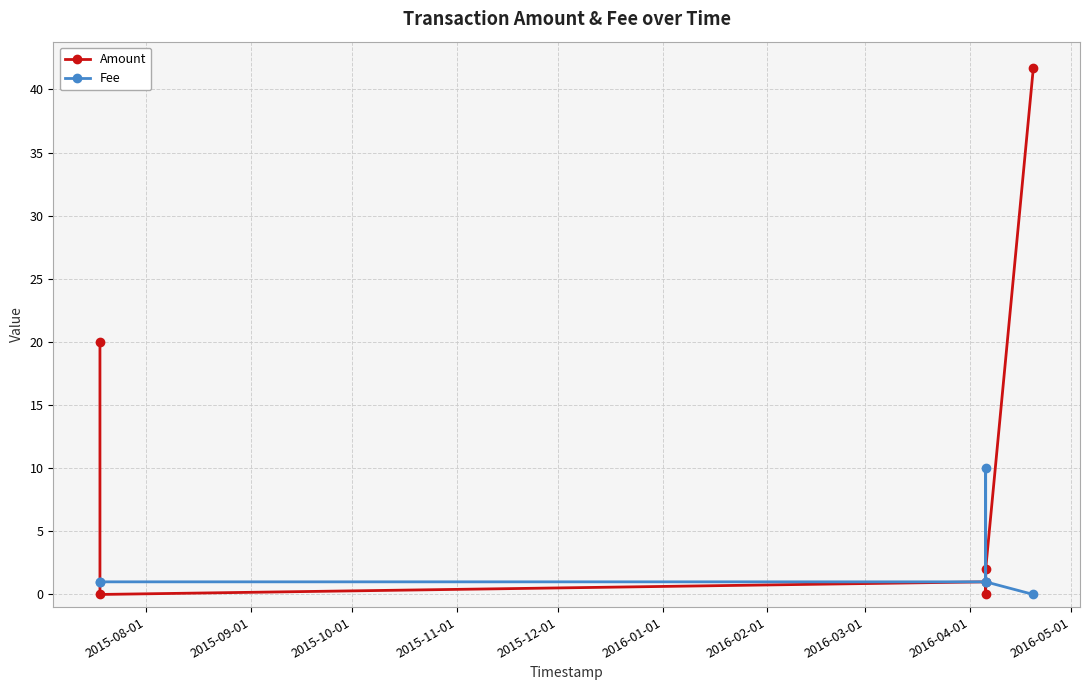

True or false: Amount has more than 1 interior local peaks.

False